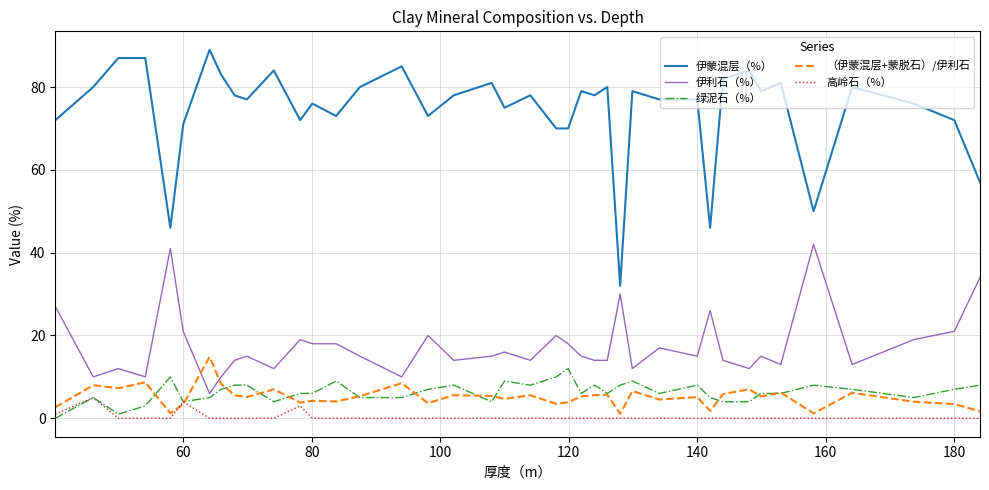

What is the average value of the （伊蒙混层+蒙脱石）/伊利石 series?

5.2